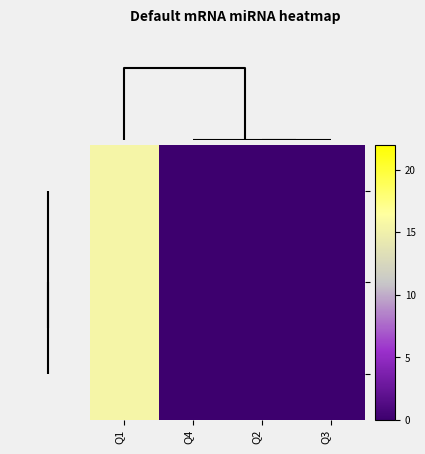

Which series has the widest spread of values?

lot3